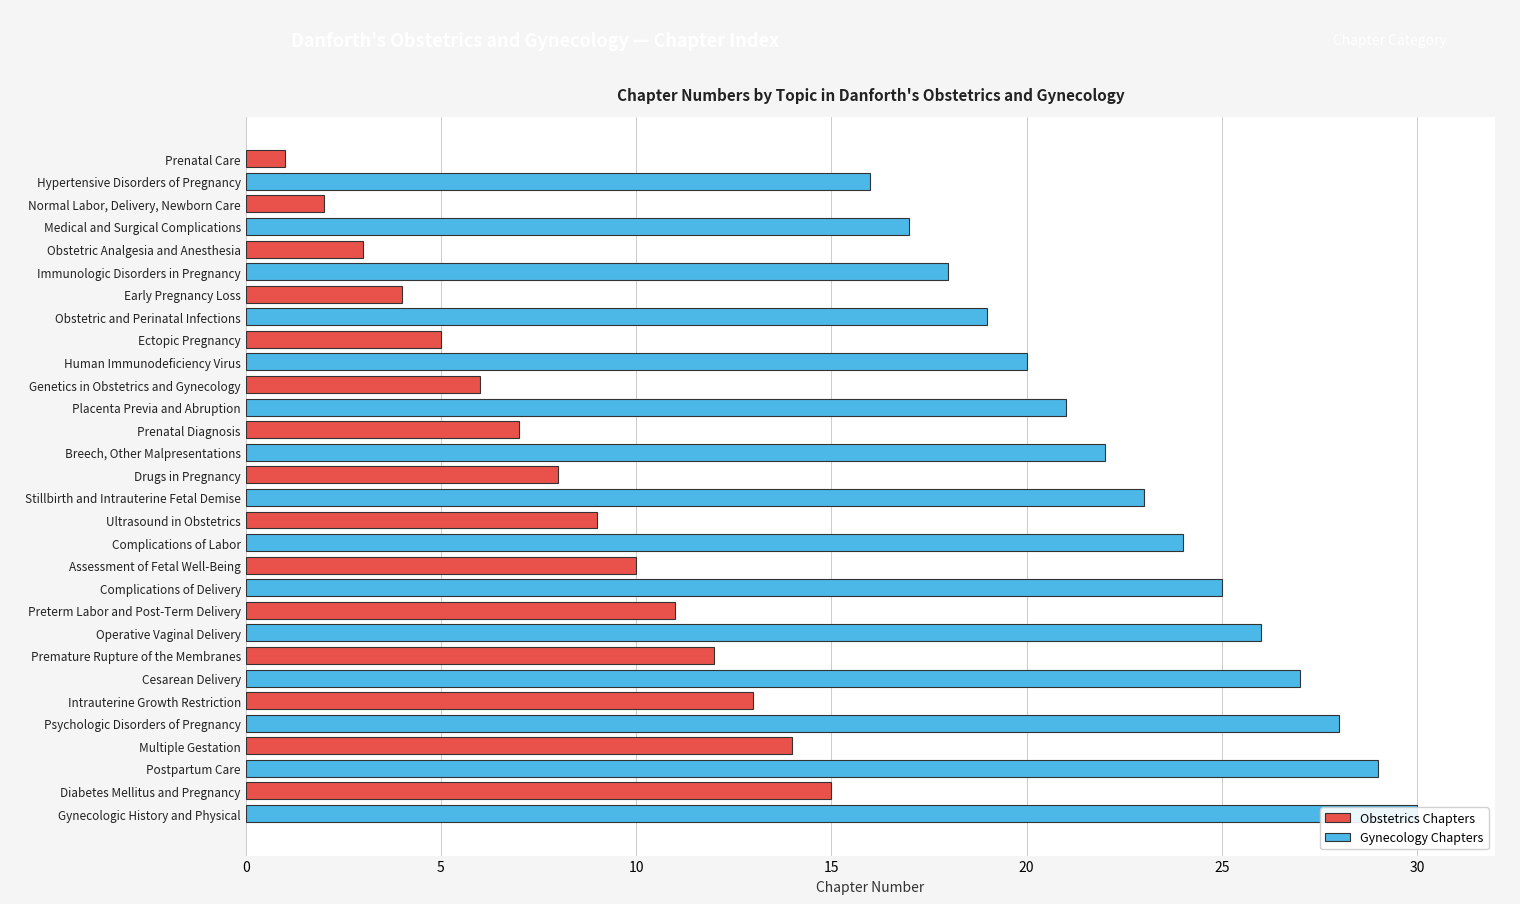

Is the value of Obstetrics Chapters at 8 greater than the value of Gynecology Chapters at 9?

No